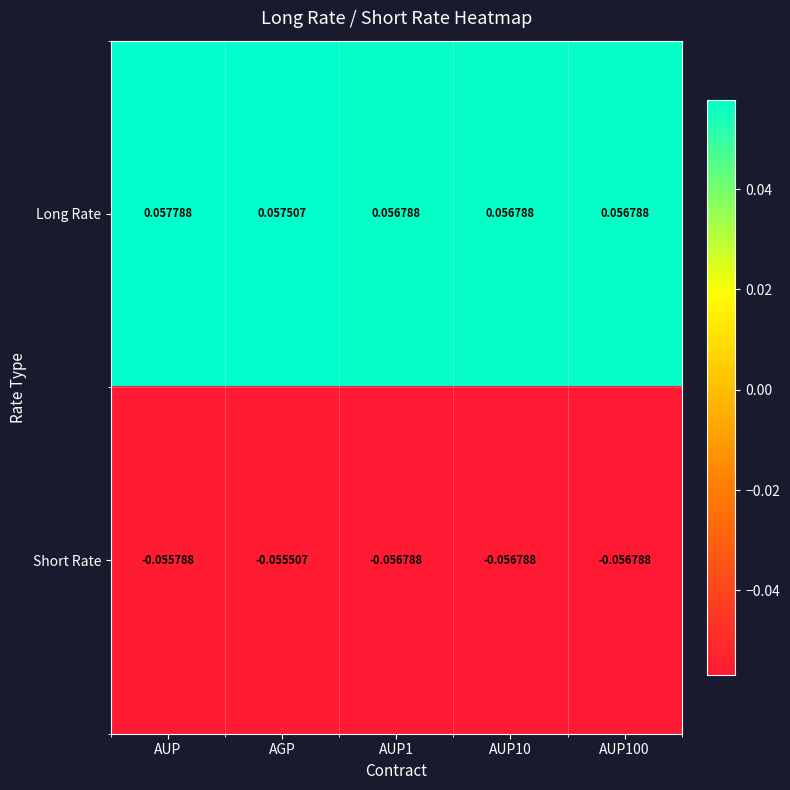

At which label is Short Rate closest to 0?

AGP